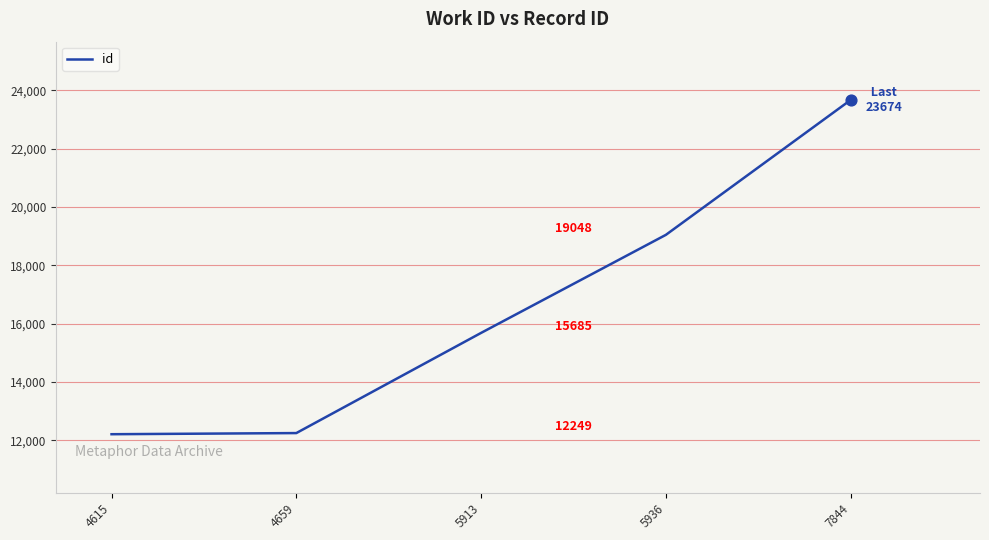

Which has a higher value, 7844 or 5913?

7844